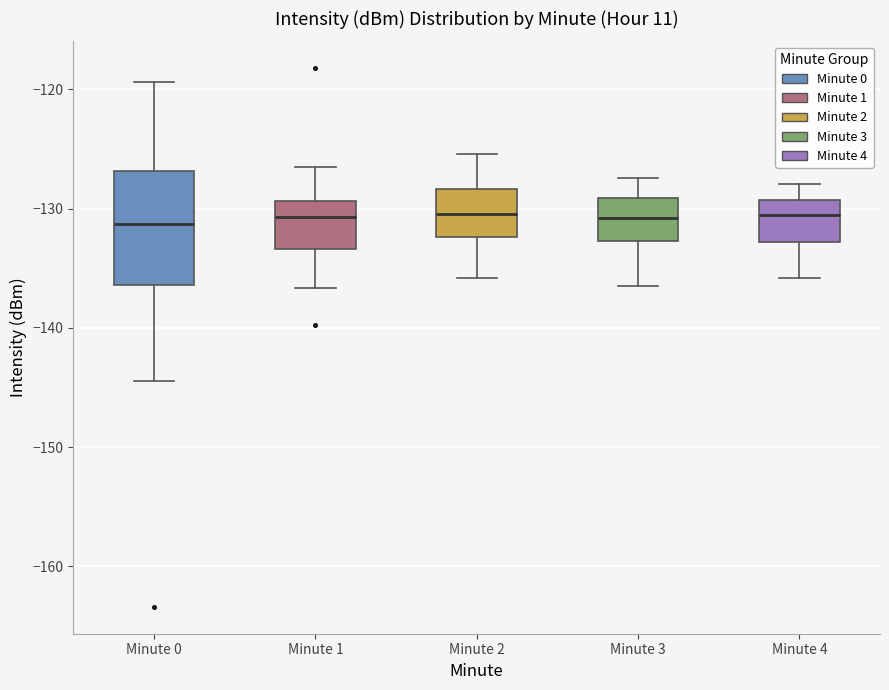

Reading left to right, read every box against the y-axis: the position of its median line, the range the box covers, and the ends of its whiskers. The values are not printed on the chart, so give them approximately, as read against the axis.

Minute 0: median -131, box -136 to -127, whiskers -144 to -119
Minute 1: median -131, box -133 to -129, whiskers -137 to -127
Minute 2: median -130, box -132 to -128, whiskers -136 to -125
Minute 3: median -131, box -133 to -129, whiskers -136 to -127
Minute 4: median -131, box -133 to -129, whiskers -136 to -128